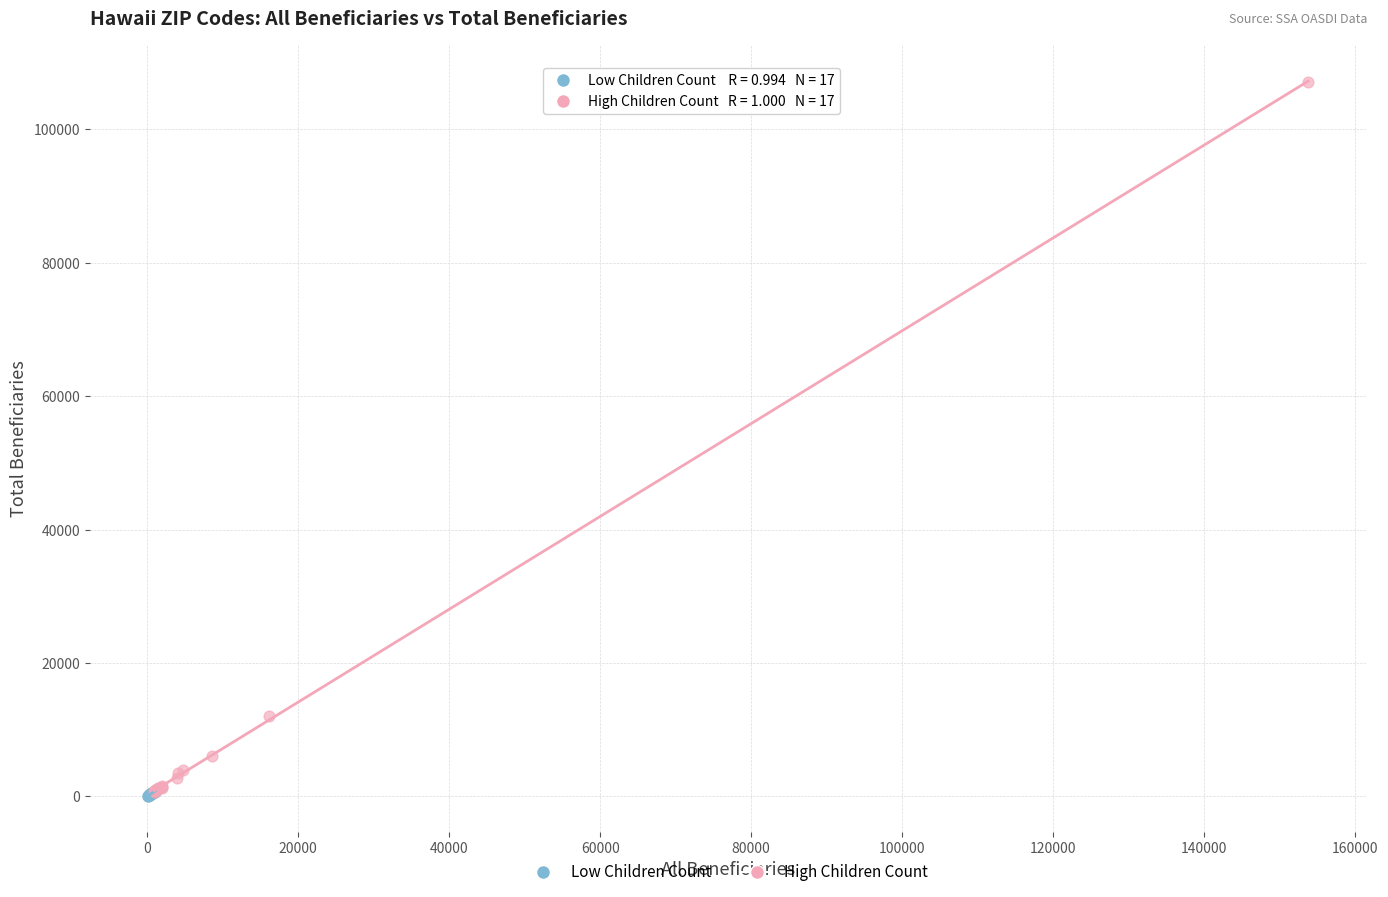

Which series has the widest spread of Y values?

High Children Count